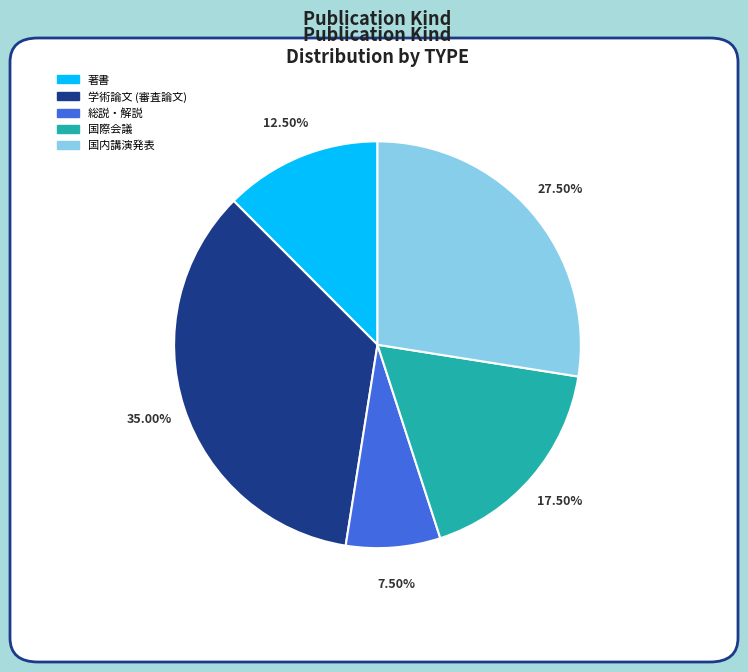

To the nearest percent, what is the average slice percentage?

20%